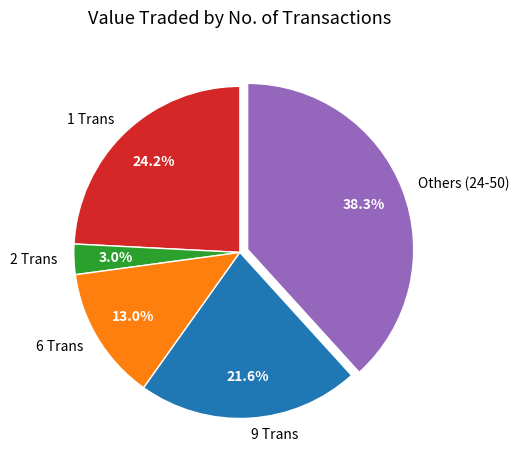

Rank the categories by value from highest to lowest.

Others (24-50), 1 Trans, 9 Trans, 6 Trans, 2 Trans